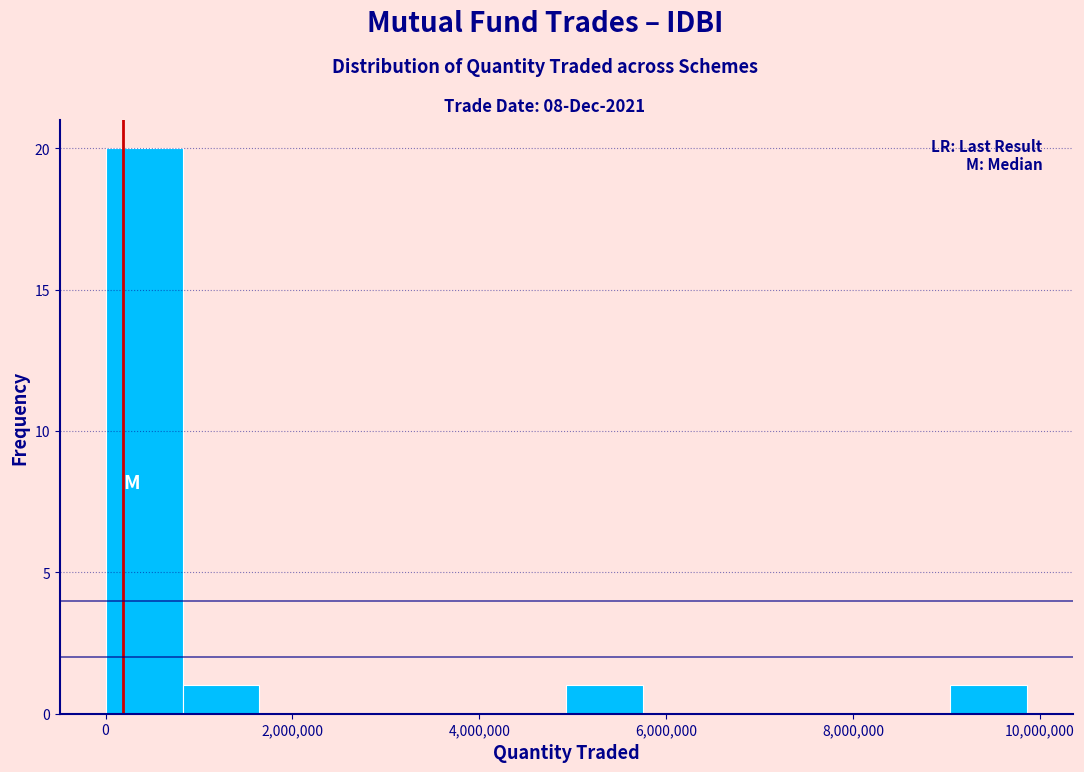

Which range on the x-axis has the tallest bar?

0 to 800000